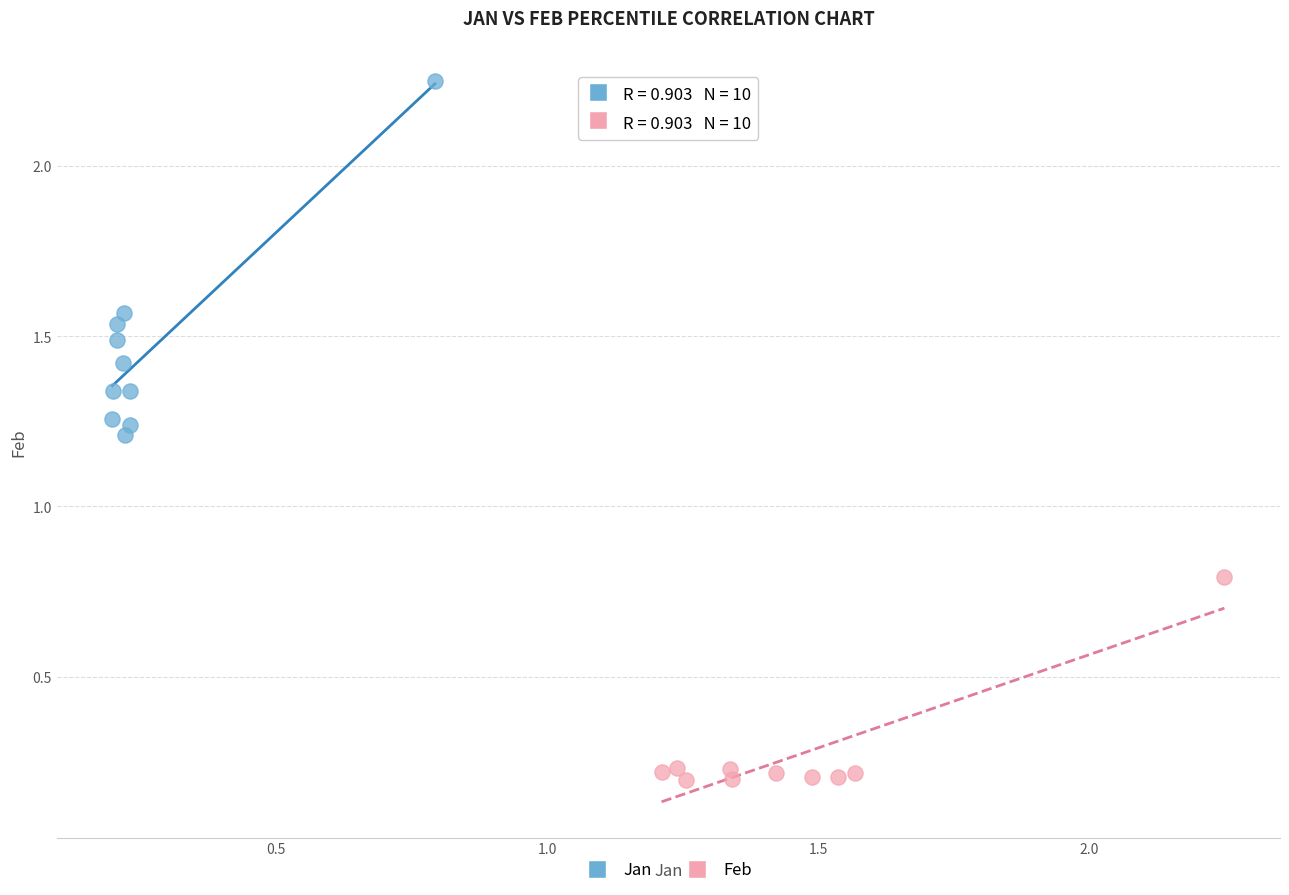

Which series reaches the minimum Y coordinate?

Feb